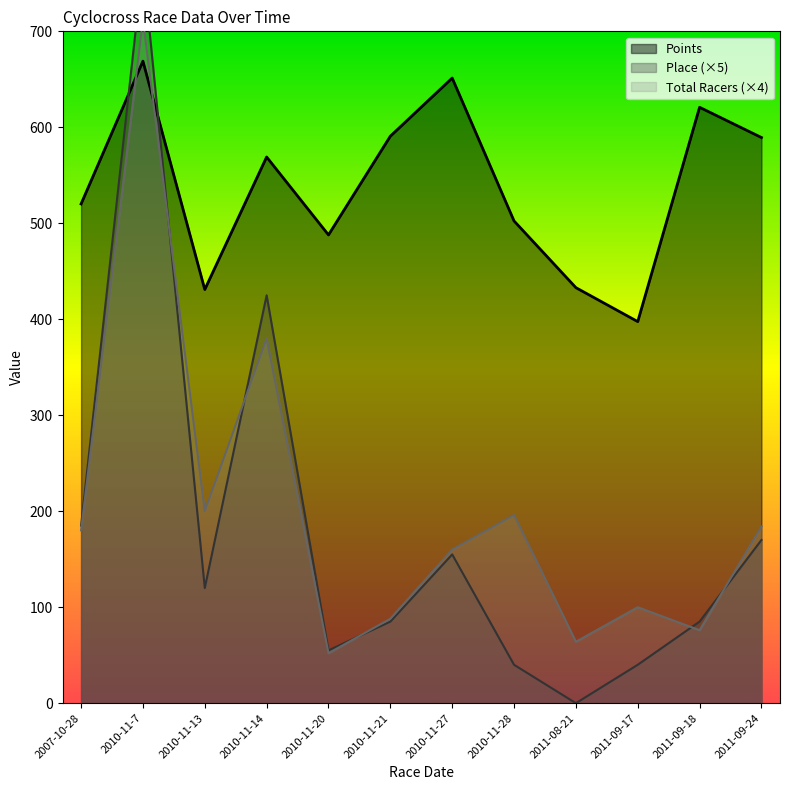

What is the minimum value for Total Racers?

52.0